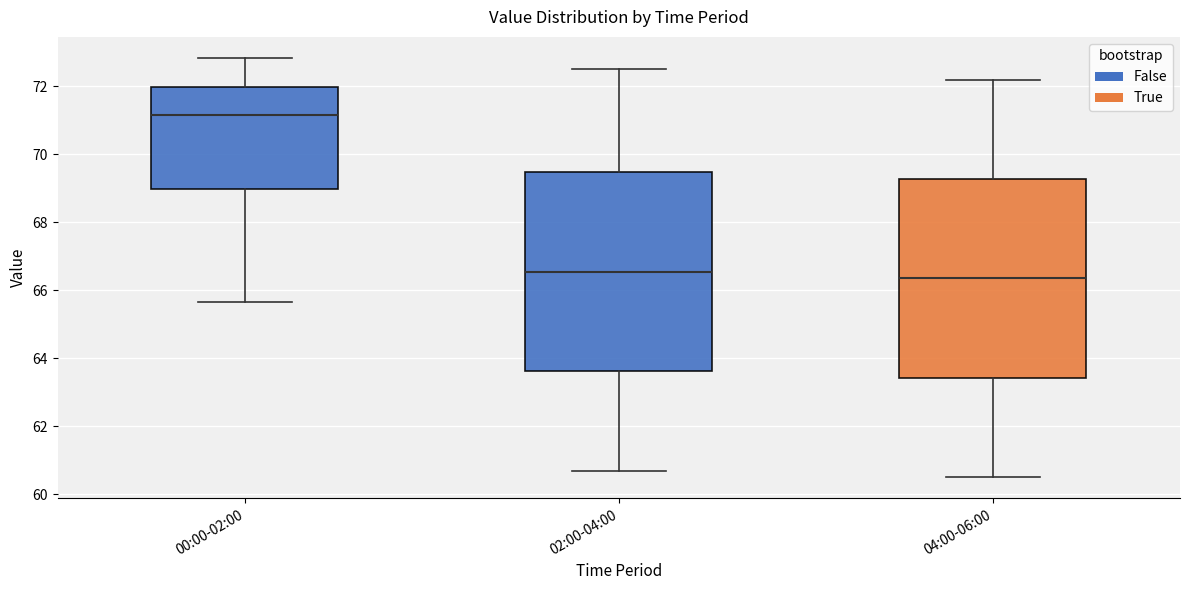

Which box's median line is the lowest?

04:00-06:00